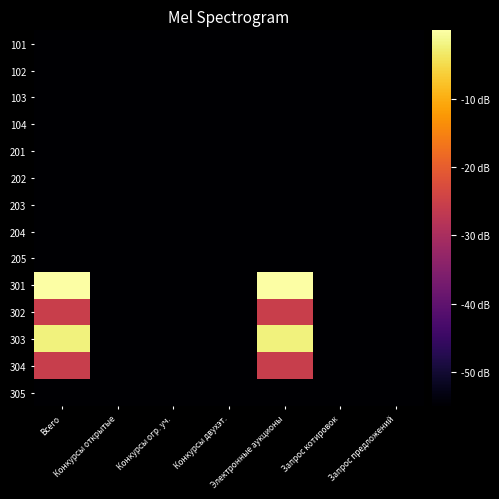

Reading right to left, list all the values displayed in this chart.

101: Запрос предложений=-55.0	Запрос котировок=-55.0	Электронные аукционы=-55.0	Конкурсы двухэт.=-55.0	Конкурсы огр. уч.=-55.0	Конкурсы открытые=-55.0	Всего=-55.0
102: Запрос предложений=-55.0	Запрос котировок=-55.0	Электронные аукционы=-55.0	Конкурсы двухэт.=-55.0	Конкурсы огр. уч.=-55.0	Конкурсы открытые=-55.0	Всего=-55.0
103: Запрос предложений=-55.0	Запрос котировок=-55.0	Электронные аукционы=-55.0	Конкурсы двухэт.=-55.0	Конкурсы огр. уч.=-55.0	Конкурсы открытые=-55.0	Всего=-55.0
104: Запрос предложений=-55.0	Запрос котировок=-55.0	Электронные аукционы=-55.0	Конкурсы двухэт.=-55.0	Конкурсы огр. уч.=-55.0	Конкурсы открытые=-55.0	Всего=-55.0
201: Запрос предложений=-55.0	Запрос котировок=-55.0	Электронные аукционы=-55.0	Конкурсы двухэт.=-55.0	Конкурсы огр. уч.=-55.0	Конкурсы открытые=-55.0	Всего=-55.0
202: Запрос предложений=-55.0	Запрос котировок=-55.0	Электронные аукционы=-55.0	Конкурсы двухэт.=-55.0	Конкурсы огр. уч.=-55.0	Конкурсы открытые=-55.0	Всего=-55.0
203: Запрос предложений=-55.0	Запрос котировок=-55.0	Электронные аукционы=-55.0	Конкурсы двухэт.=-55.0	Конкурсы огр. уч.=-55.0	Конкурсы открытые=-55.0	Всего=-55.0
204: Запрос предложений=-55.0	Запрос котировок=-55.0	Электронные аукционы=-55.0	Конкурсы двухэт.=-55.0	Конкурсы огр. уч.=-55.0	Конкурсы открытые=-55.0	Всего=-55.0
205: Запрос предложений=-55.0	Запрос котировок=-55.0	Электронные аукционы=-55.0	Конкурсы двухэт.=-55.0	Конкурсы огр. уч.=-55.0	Конкурсы открытые=-55.0	Всего=-55.0
301: Запрос предложений=-55.0	Запрос котировок=-55.0	Электронные аукционы=0.0	Конкурсы двухэт.=-55.0	Конкурсы огр. уч.=-55.0	Конкурсы открытые=-55.0	Всего=0.0
302: Запрос предложений=-55.0	Запрос котировок=-55.0	Электронные аукционы=-25.4	Конкурсы двухэт.=-55.0	Конкурсы огр. уч.=-55.0	Конкурсы открытые=-55.0	Всего=-25.4
303: Запрос предложений=-55.0	Запрос котировок=-55.0	Электронные аукционы=-2.3	Конкурсы двухэт.=-55.0	Конкурсы огр. уч.=-55.0	Конкурсы открытые=-55.0	Всего=-2.3
304: Запрос предложений=-55.0	Запрос котировок=-55.0	Электронные аукционы=-25.6	Конкурсы двухэт.=-55.0	Конкурсы огр. уч.=-55.0	Конкурсы открытые=-55.0	Всего=-25.6
305: Запрос предложений=-55.0	Запрос котировок=-55.0	Электронные аукционы=-55.0	Конкурсы двухэт.=-55.0	Конкурсы огр. уч.=-55.0	Конкурсы открытые=-55.0	Всего=-55.0